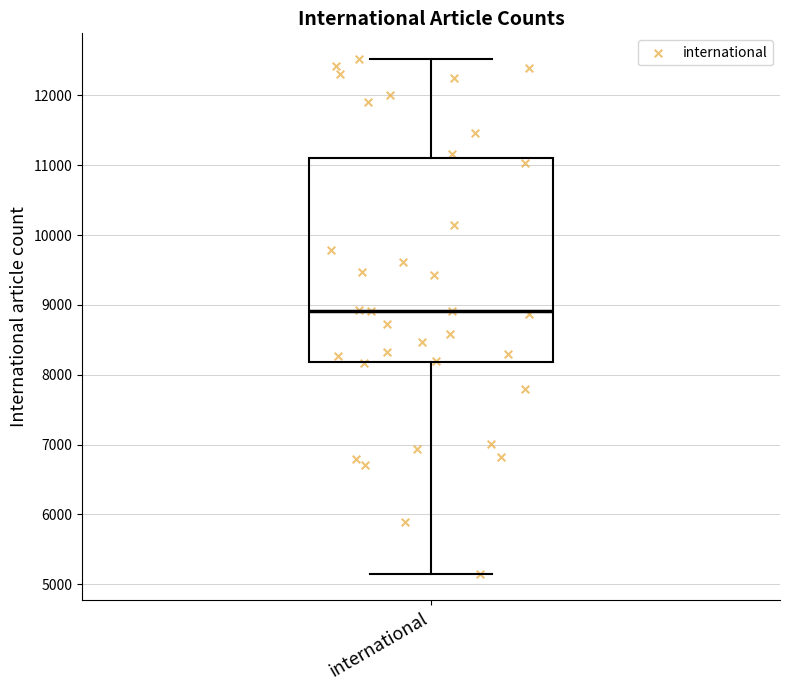

Read this box plot against the y-axis: the position of the median line, the range covered by the box, and the ends of both whiskers. The values are not printed on the chart, so give them approximately, as read against the axis.

median 8900, box 8200 to 11100, whiskers 5100 to 12500